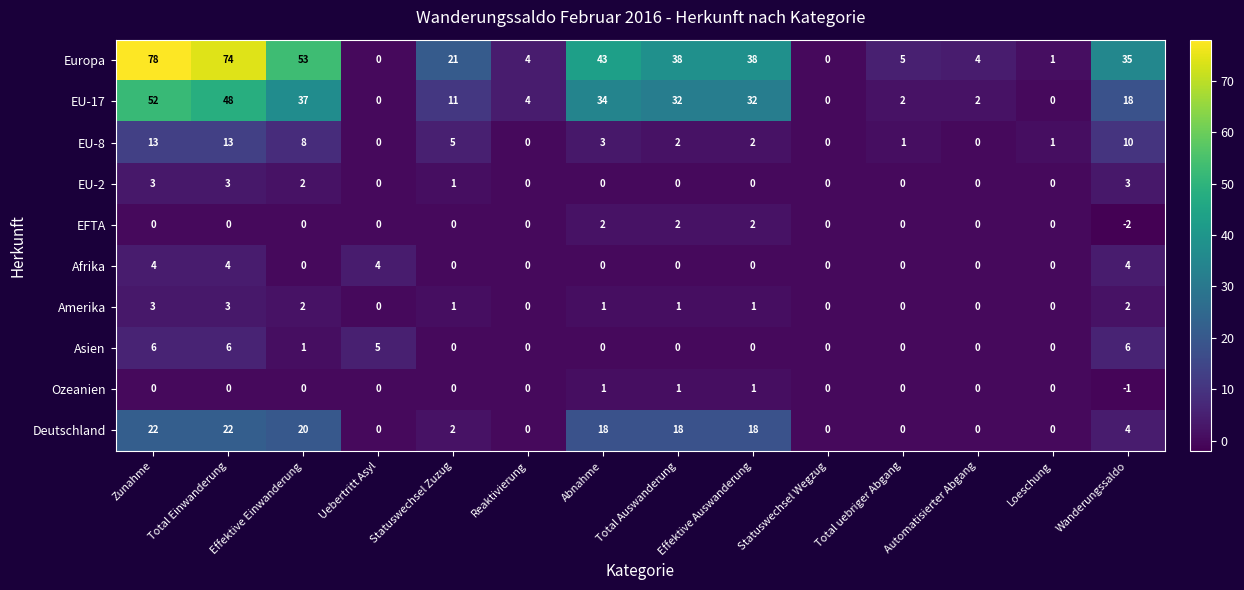

What is the sum of the Deutschland values at Automatisierter Abgang and Total Auswanderung?

18